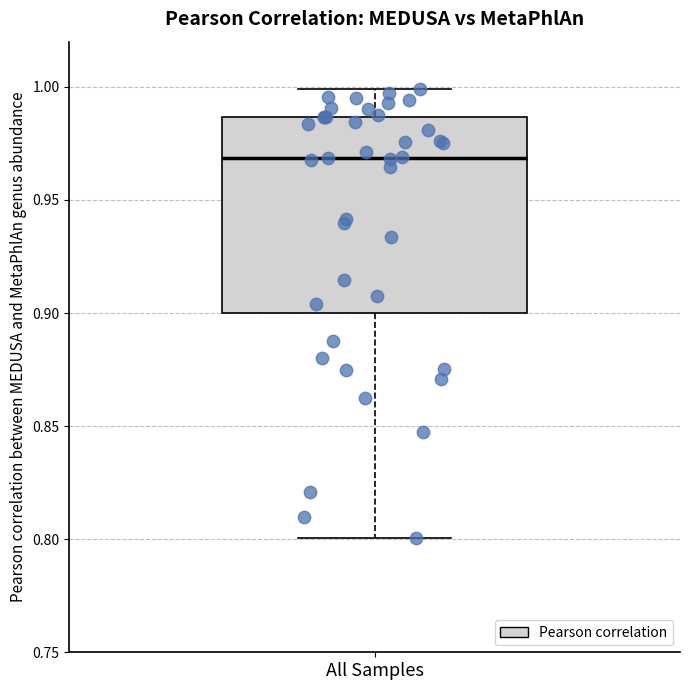

Where does the upper whisker of the box for All Samples end on the y-axis? The values are not printed on the chart, so give them approximately, as read against the axis.

1.000